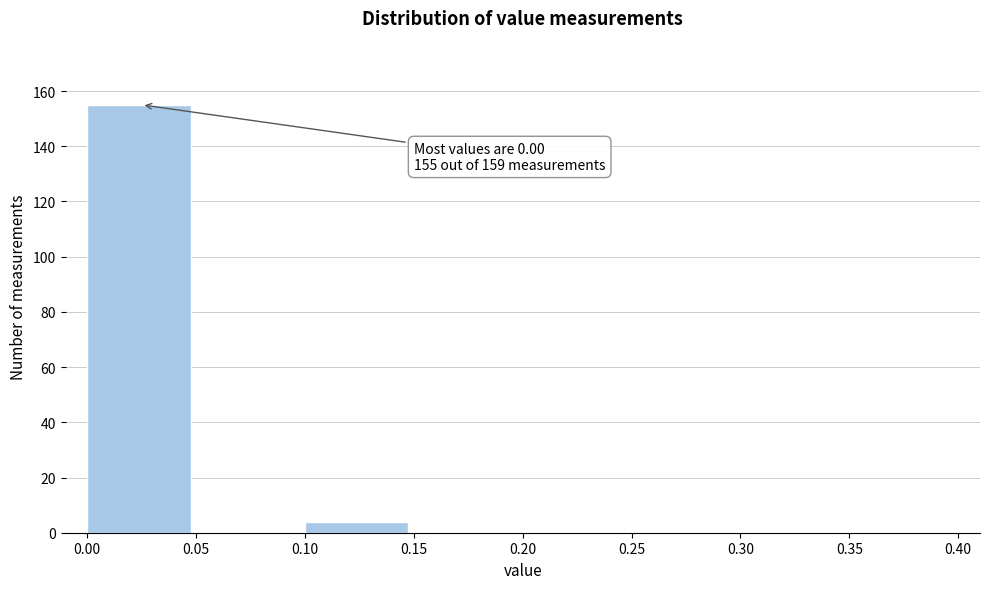

Which range on the x-axis has the tallest bar?

0.00 to 0.05